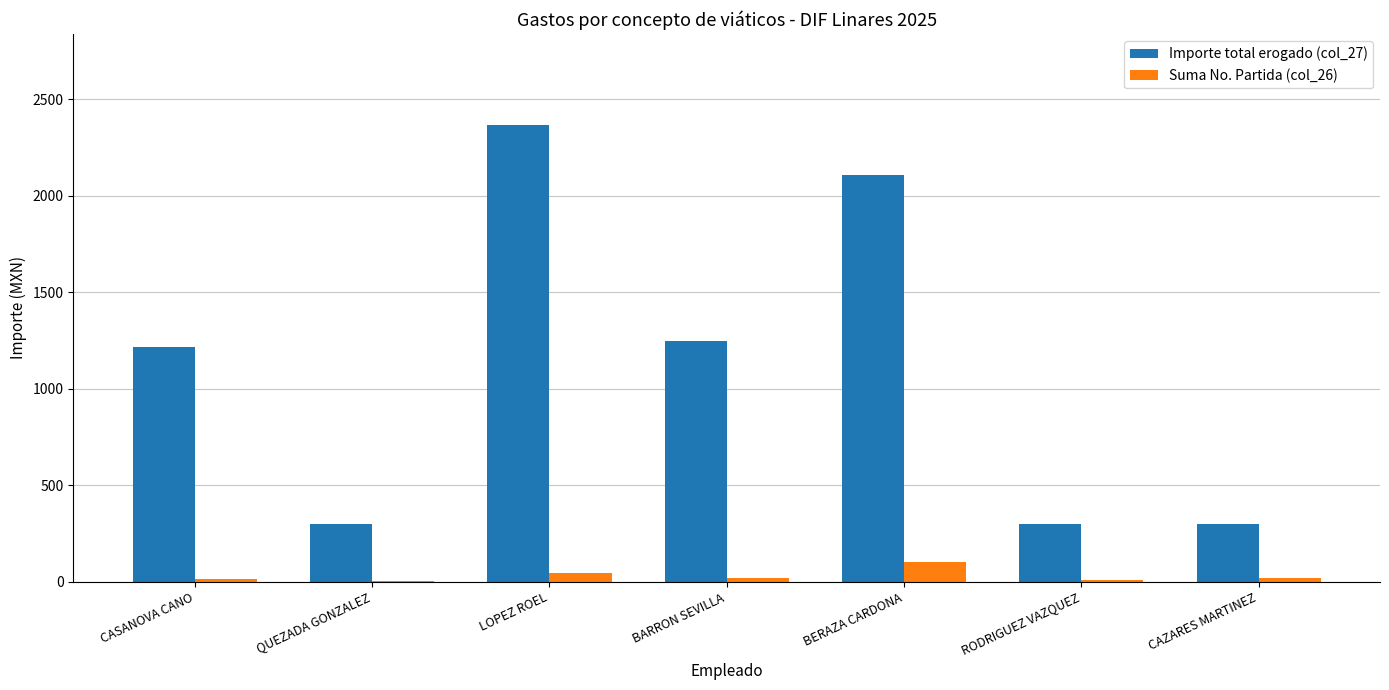

The value of Importe total erogado (col_27) at CAZARES MARTINEZ is 298. True or false?

True